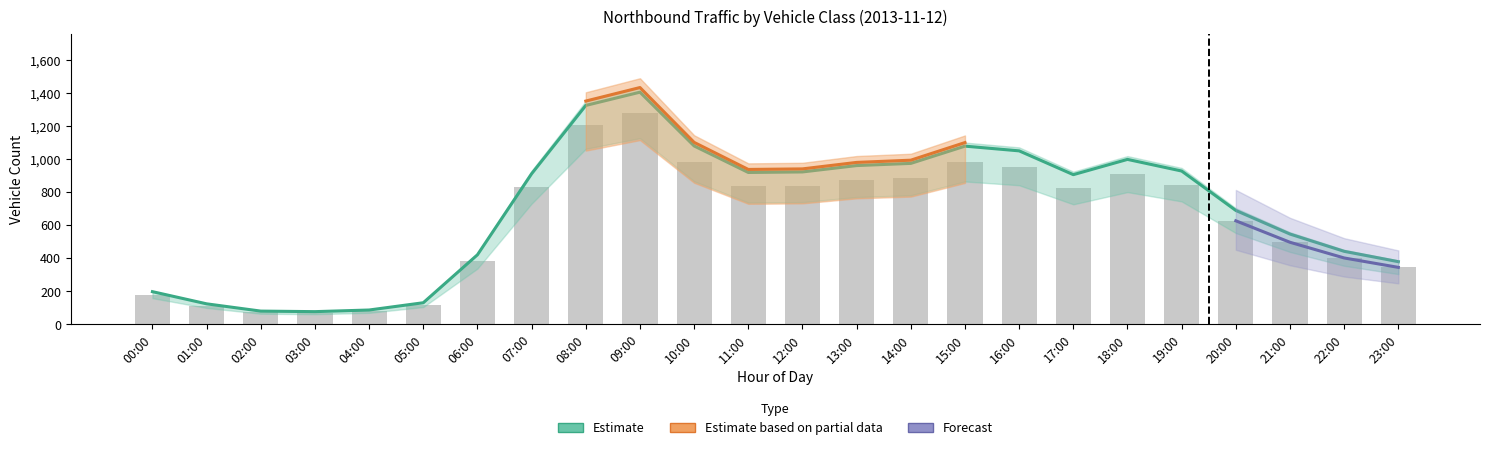

Between 02:00 and 03:00, which series saw the biggest shift?

Estimate